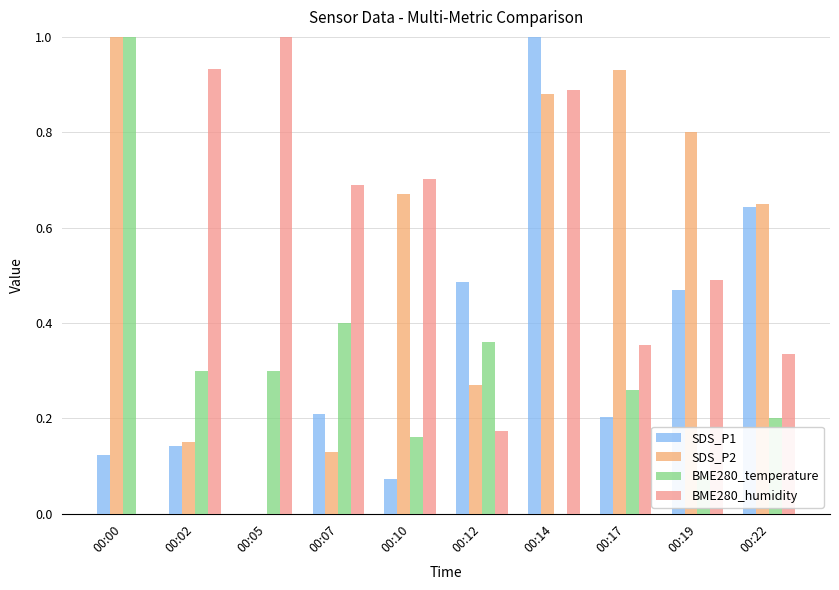

What is the sum of all SDS_P1 values?

3.3